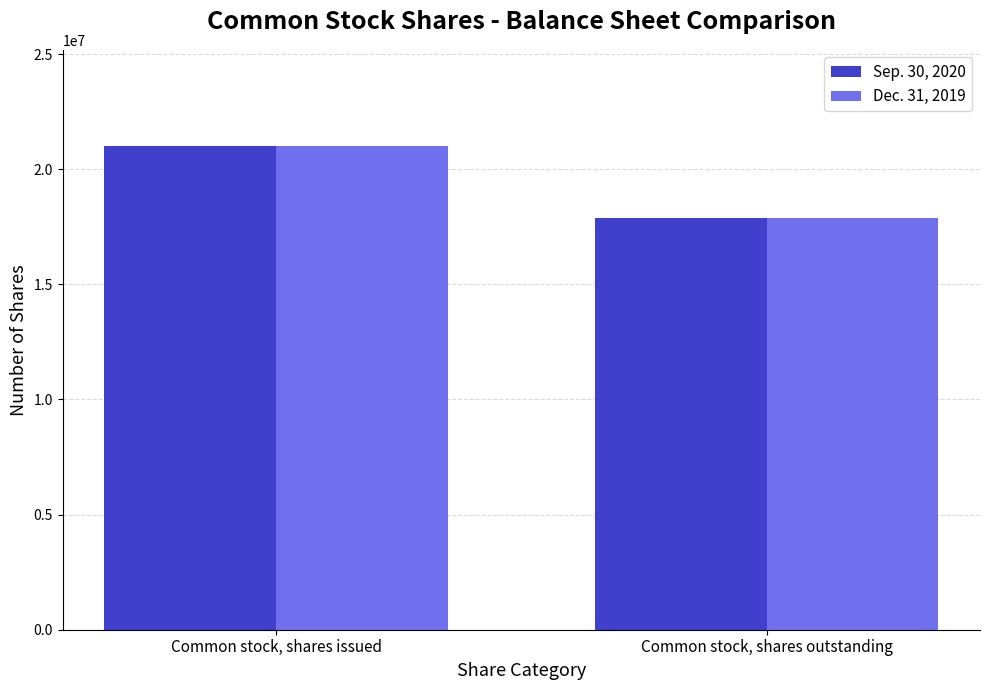

At which label is Dec. 31, 2019 closest to 19433009?

Common stock, shares outstanding